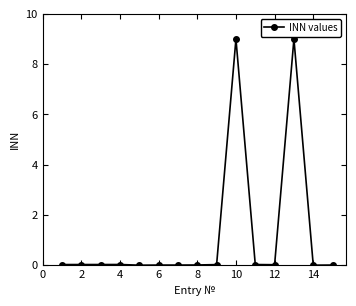

True or false: there are more than 1 points higher than both neighbors.

True